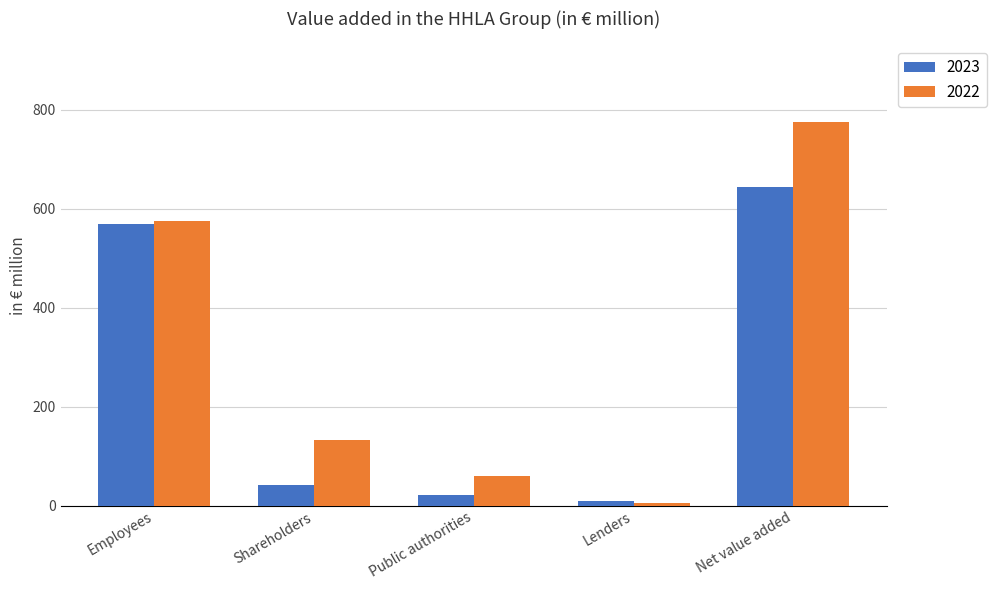

How many bars are there in total?

10